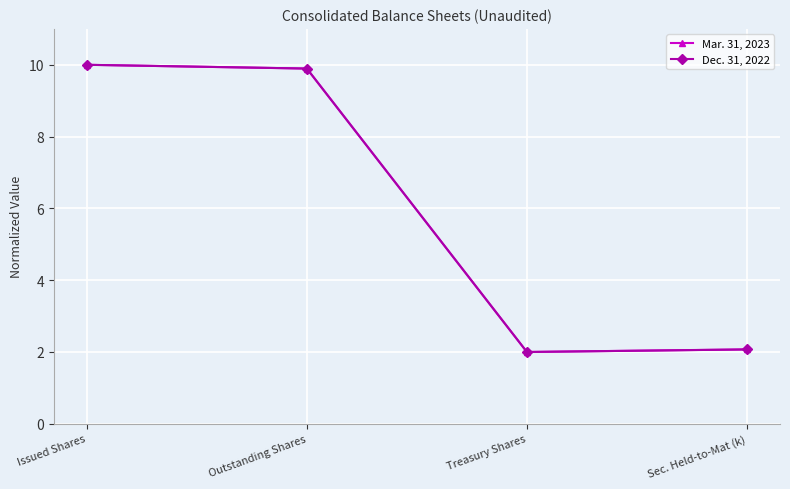

What is the label of the 3rd point from the right?

Outstanding Shares